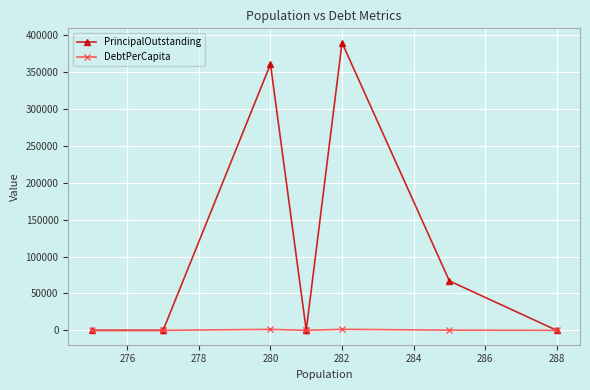

True or false: PrincipalOutstanding and DebtPerCapita cross at least once.

False